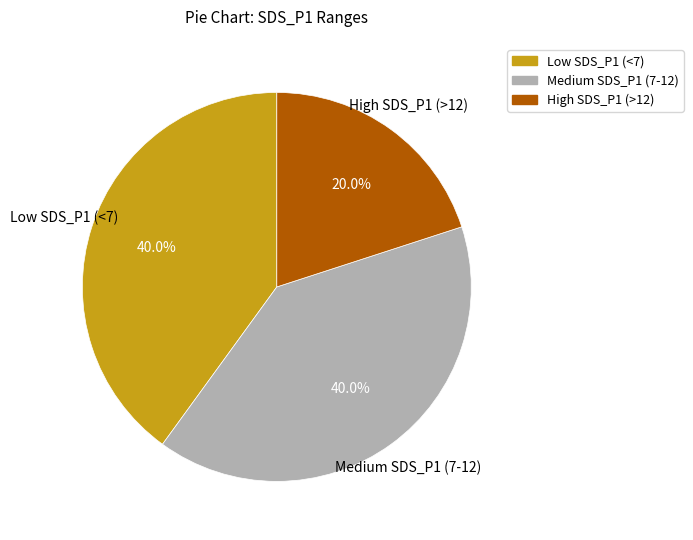

What is the ratio of the value at Medium SDS_P1 (7-12) to the value at Low SDS_P1 (<7)?

1.0